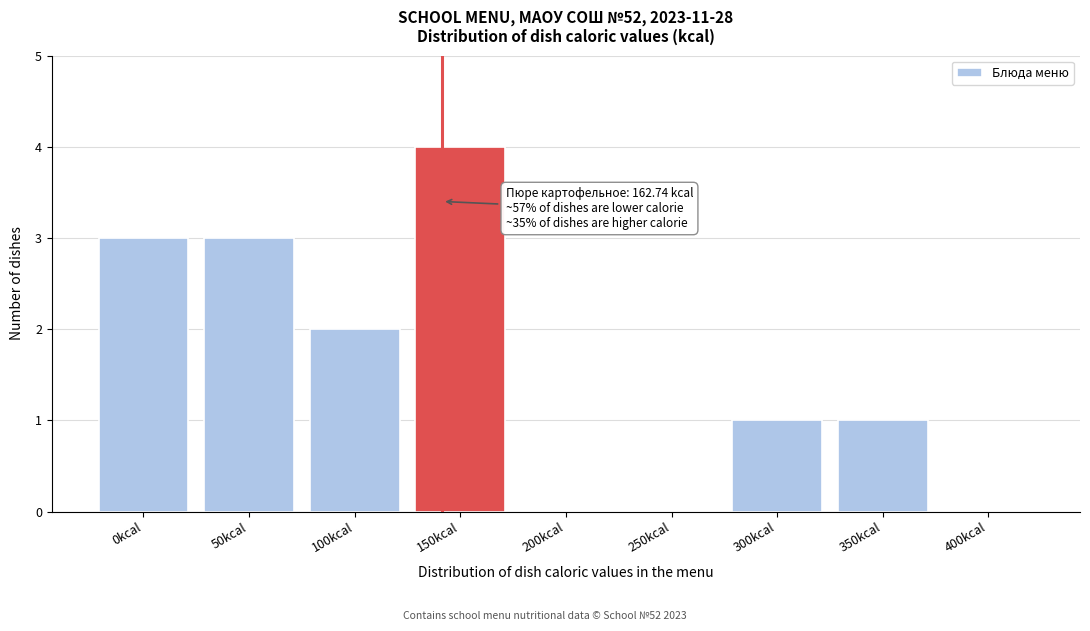

Reading right to left, extract all data points from this chart.

400kcal=0	350kcal=1	300kcal=1	250kcal=0	200kcal=0	150kcal=4	100kcal=2	50kcal=3	0kcal=3